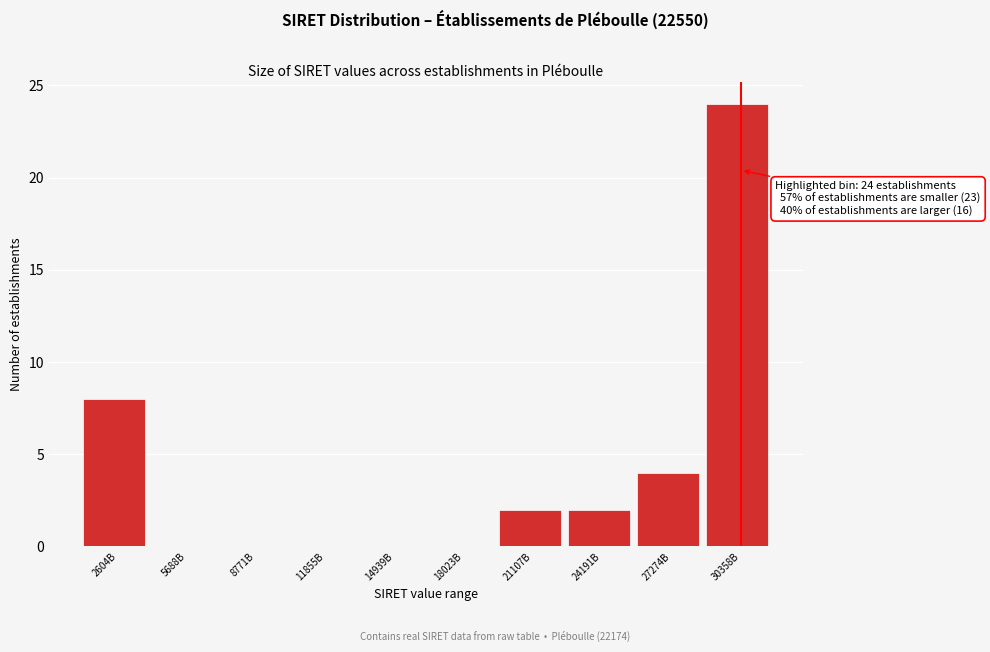

Reading left to right, what are all the values shown in this chart?

2604B=8	5688B=0	8771B=0	11855B=0	14939B=0	18023B=0	21107B=2	24191B=2	27274B=4	30358B=24